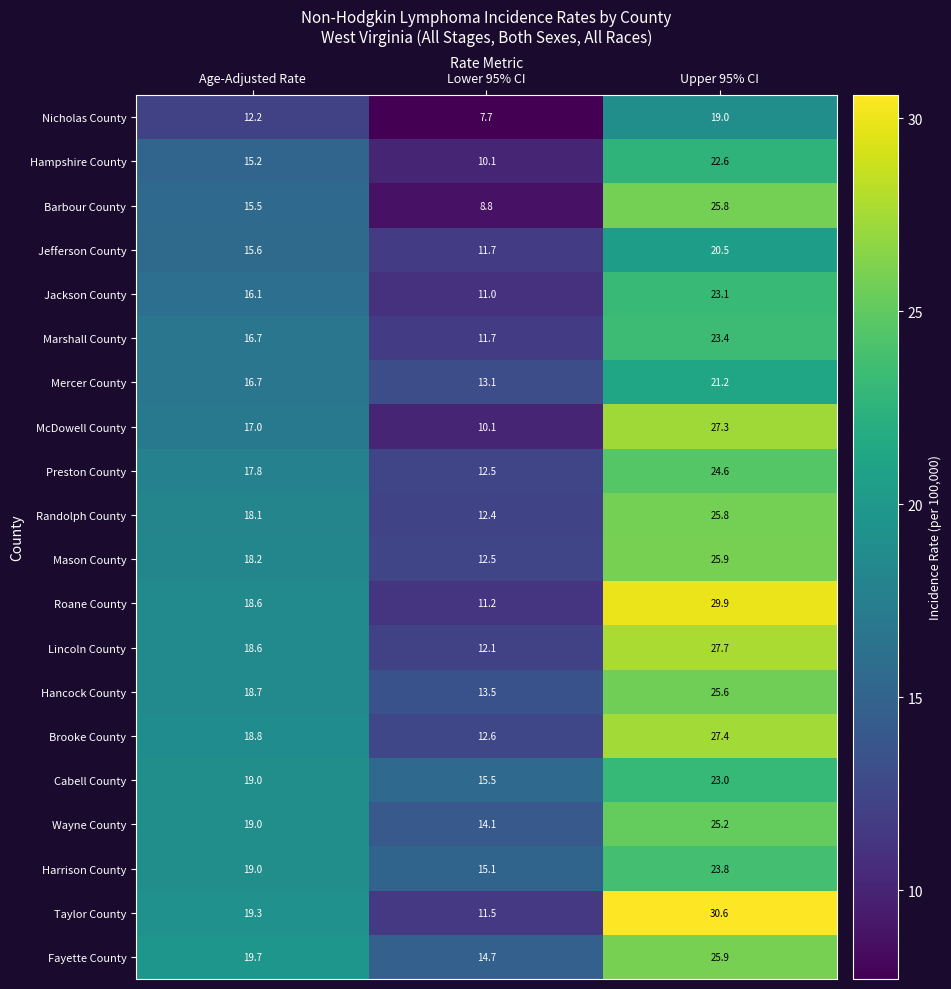

Where does the Mason County series first go above 18?

Age-Adjusted Rate